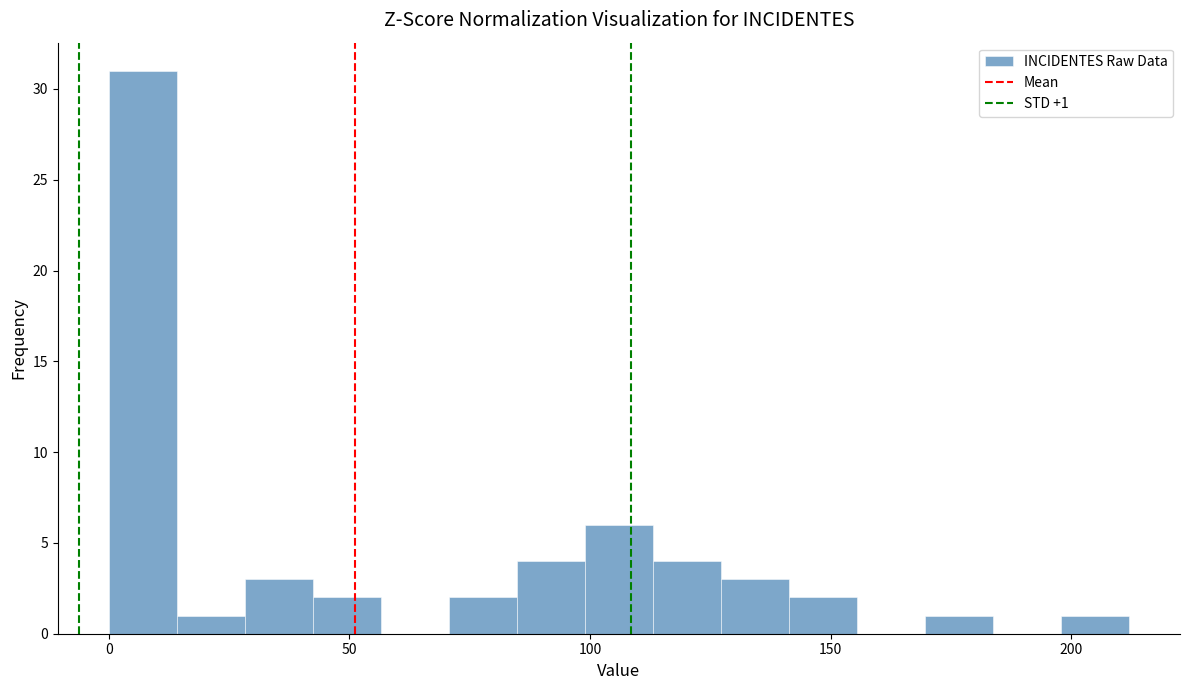

Around what value on the x-axis is the tallest bar? Give the approximate position of its centre, as read against the axis.

5